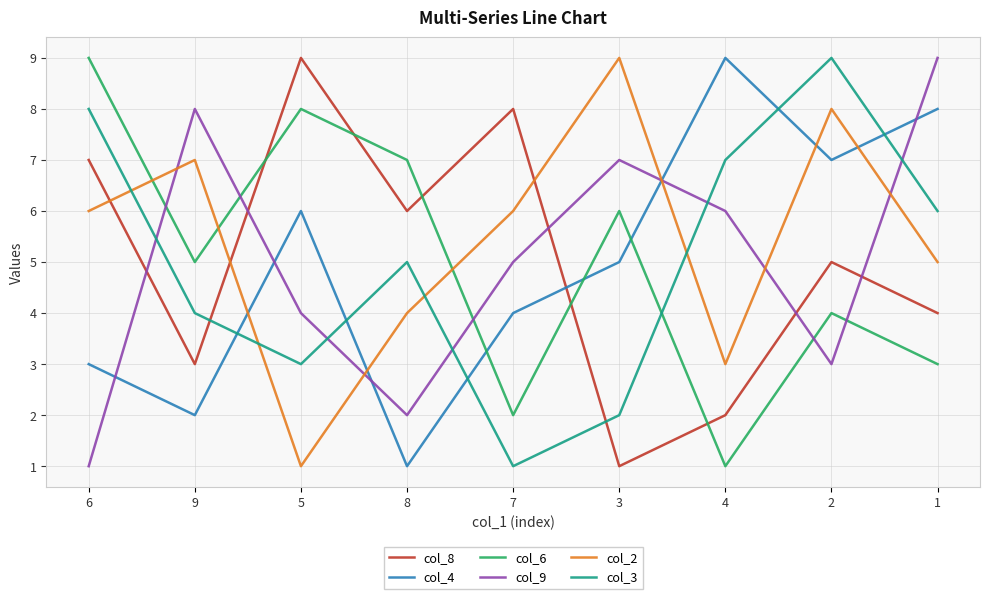

Does the chart display data point markers on the line(s)?

No